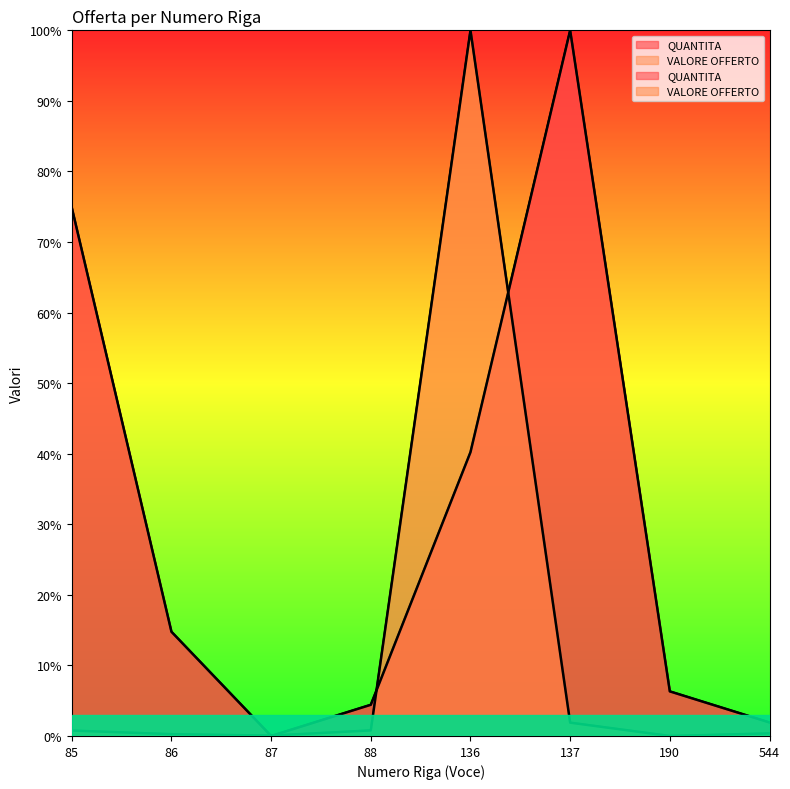

What is the value of the QUANTITA point at the 4th from the left?

4.4